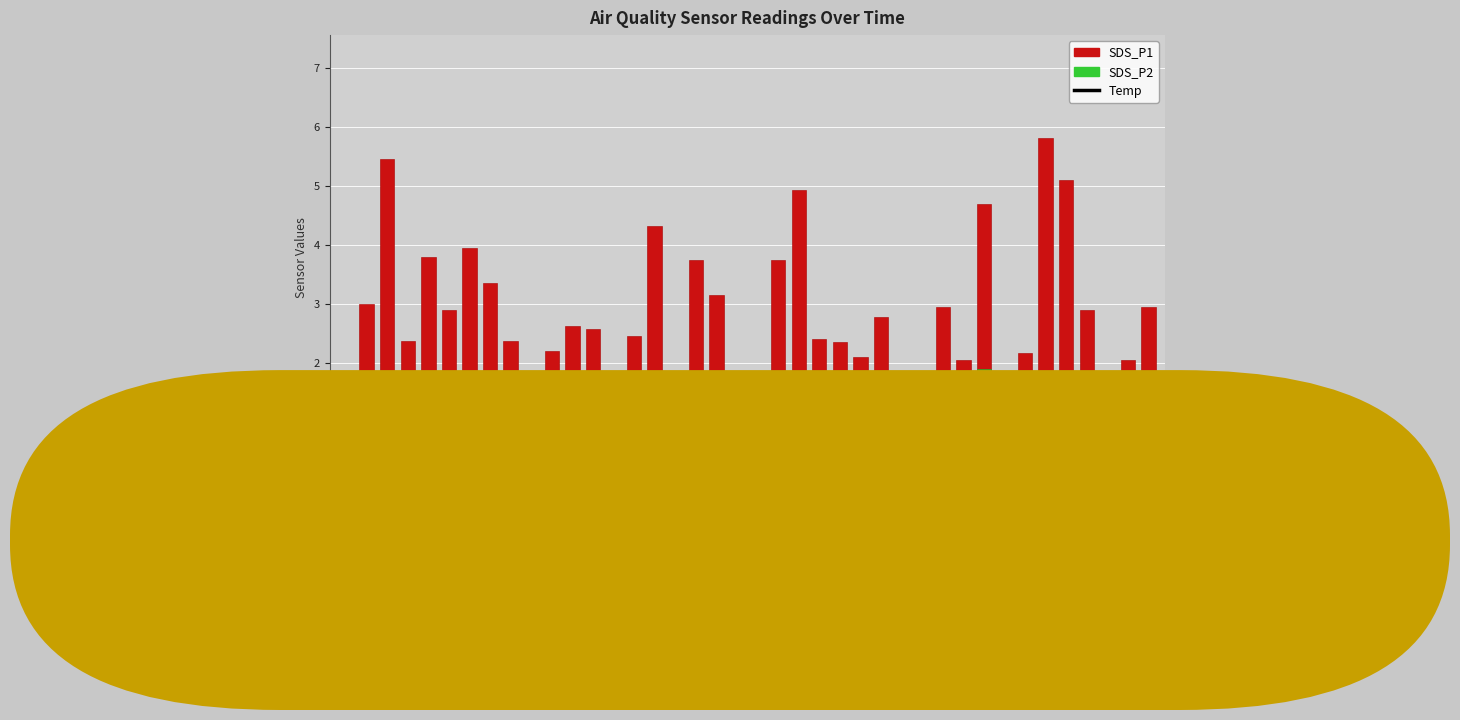

Reading right to left, extract all data points from this chart.

Temp: 9.2	9.2	9.2	9.2	9.2	9.2	9.2	9.2	9.2	9.2	9.2	9.2	9.2	9.2	9.1	9.1	9.1	9.1	9.1	9.1	9.1	9.1	9.1	9.1	9.1	9.1	9.1	9.1	9.1	9.1	9.1	9.1	9.1	9.1	9.1	9.1	9.1	9.2	9.2	9.2
SDS_P1: 3.0	2.0	0.8	2.9	5.1	5.8	2.2	1.2	4.7	2.0	3.0	1.7	1.7	2.8	2.1	2.4	2.4	4.9	3.8	1.6	0.9	3.1	3.8	1.7	4.3	2.5	1.3	2.6	2.6	2.2	1.7	2.4	3.4	4.0	2.9	3.8	2.4	5.5	3.0	1.6
SDS_P2: 0.8	0.9	0.6	1.0	1.1	1.0	0.8	0.8	1.9	0.8	0.9	0.7	0.8	0.9	0.9	0.8	0.7	0.8	1.0	0.7	0.6	0.7	0.9	1.2	1.0	1.0	0.7	0.7	0.6	0.7	0.6	0.7	0.8	0.8	0.7	0.8	0.7	0.7	0.8	0.6